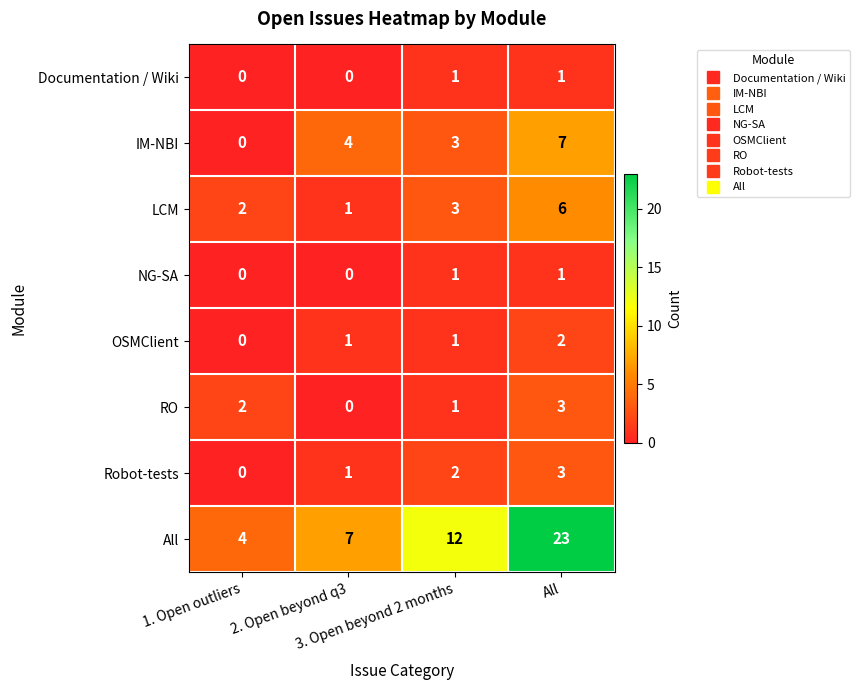

Count the NG-SA values in the range 0 to 1.

4